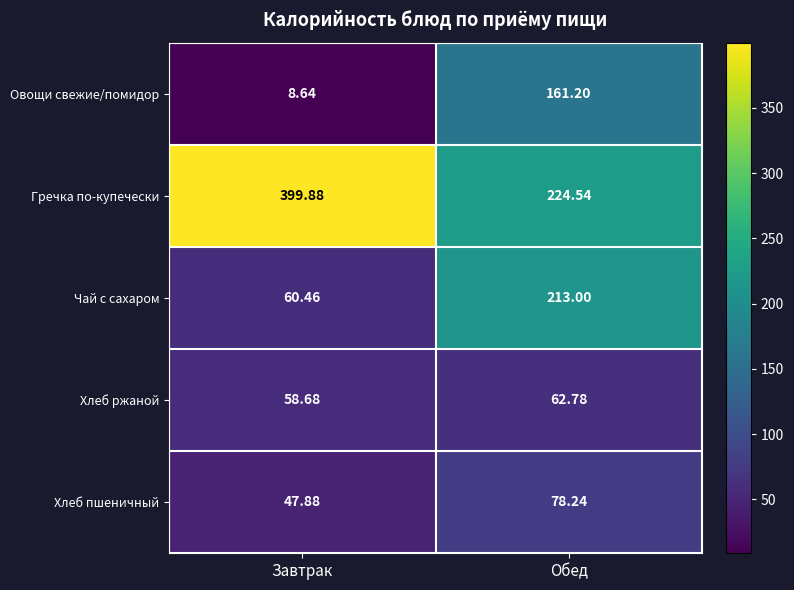

Rank the series at Завтрак from lowest to highest value.

Овощи свежие/помидор, Хлеб пшеничный, Хлеб ржаной, Чай с сахаром, Гречка по-купечески